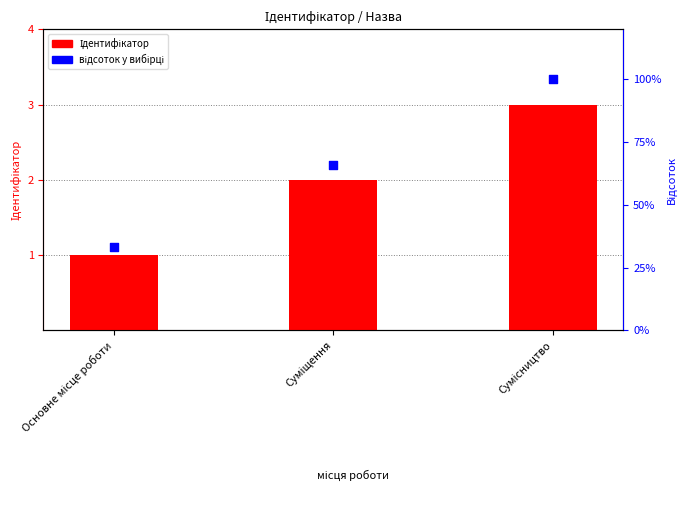

Which series has the widest spread of Y values?

відсоток у вибірці